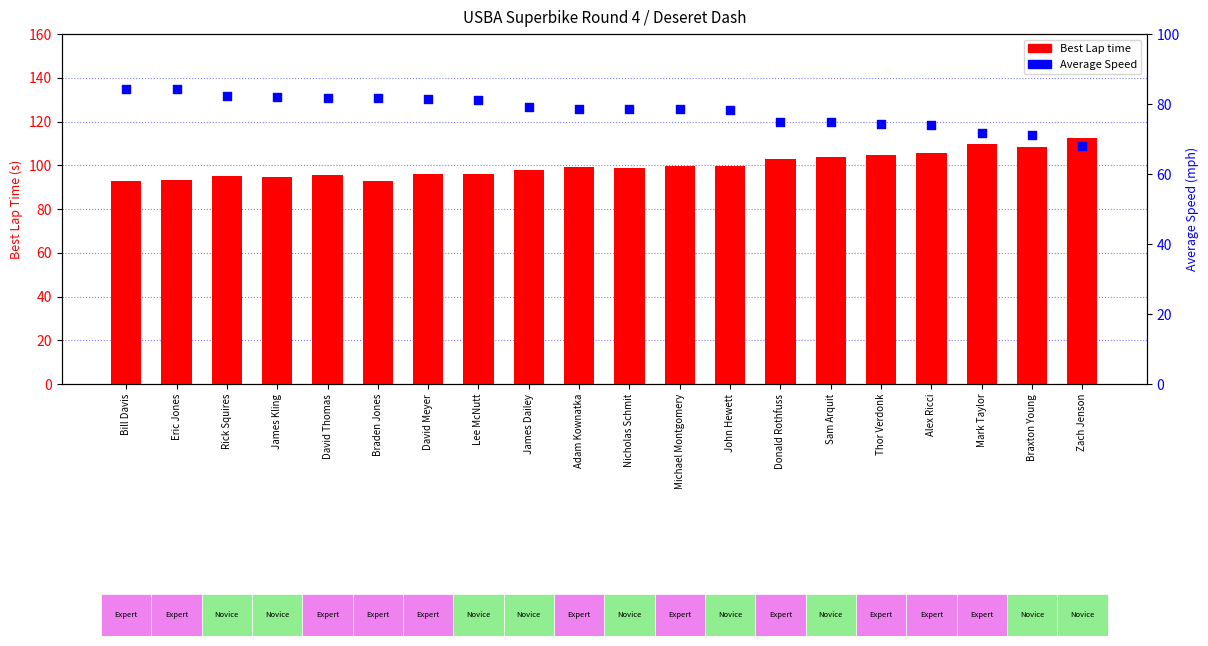

Which series has the widest spread of Y values?

Best Lap time